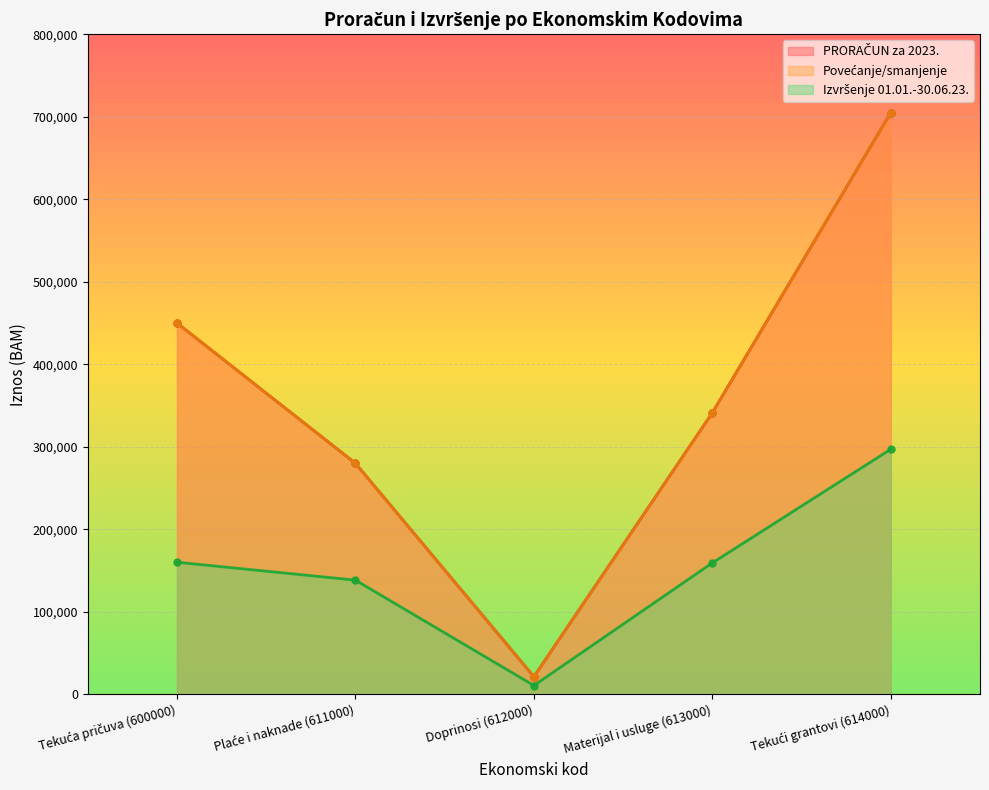

Between Doprinosi (612000) and Plaće i naknade (611000), which is larger?

Plaće i naknade (611000)